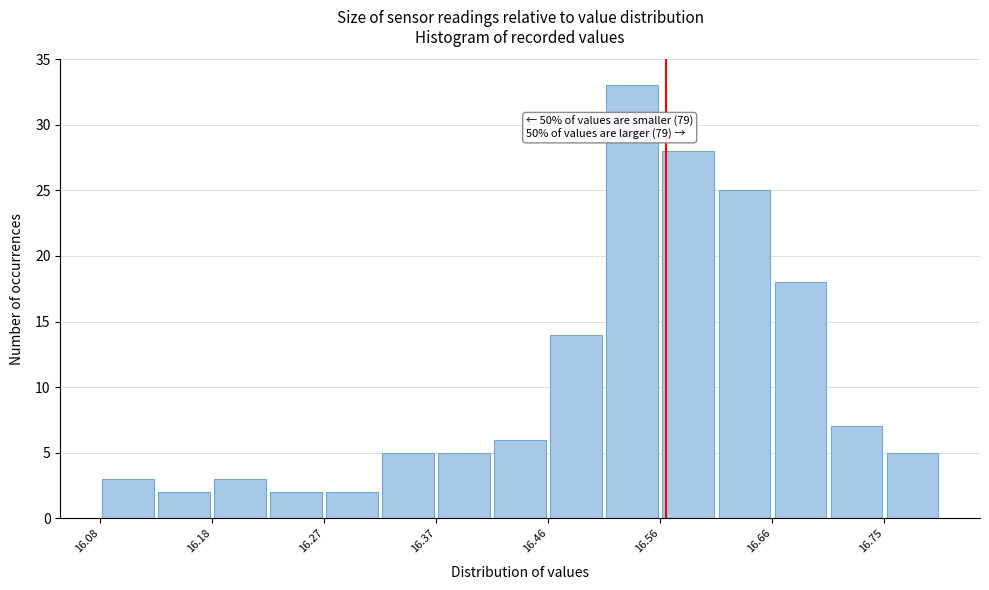

Which range on the x-axis has the tallest bar?

16.512 to 16.560